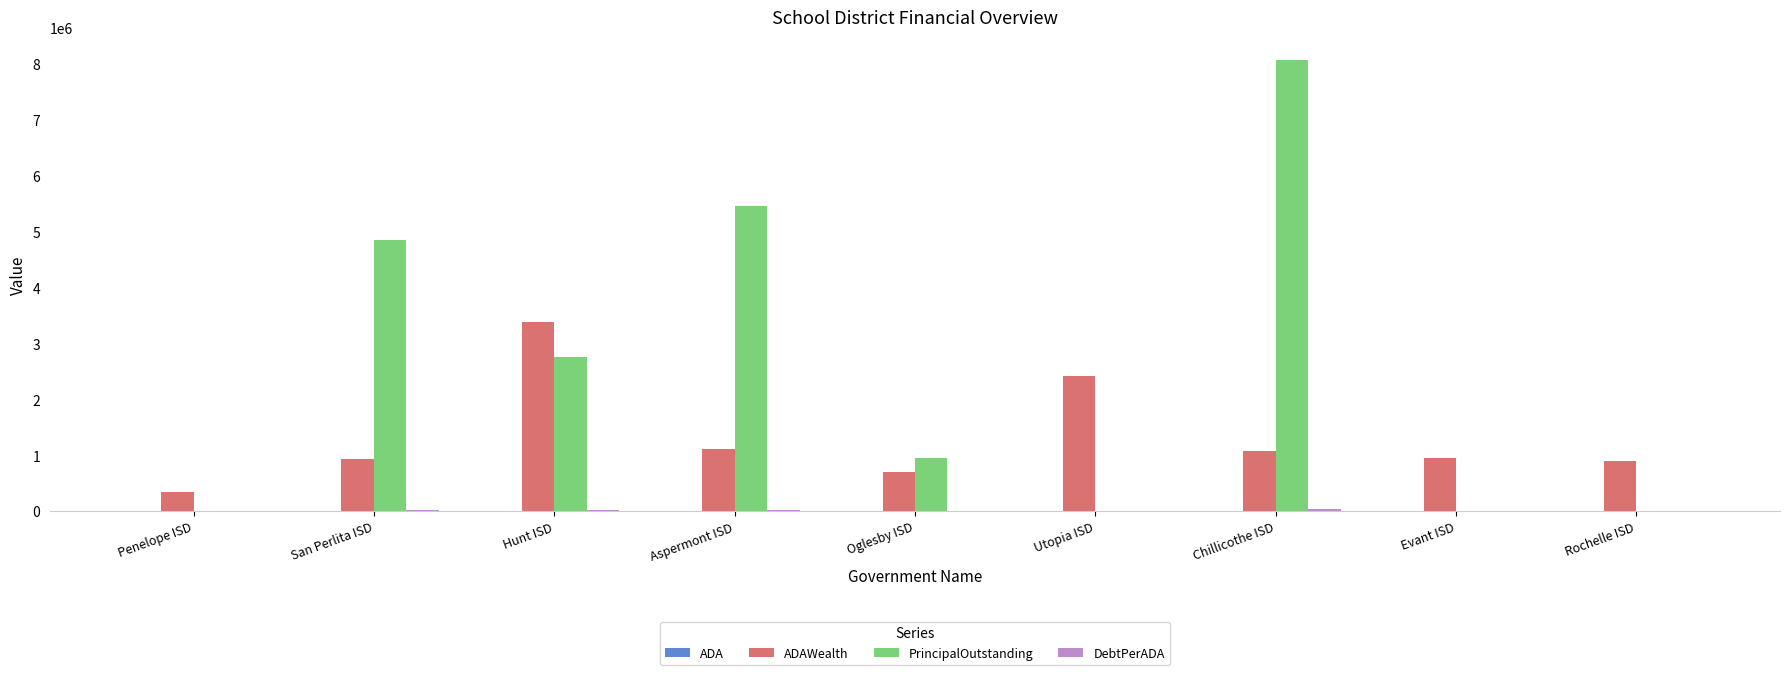

What is the maximum value shown in the chart?

8075000.0